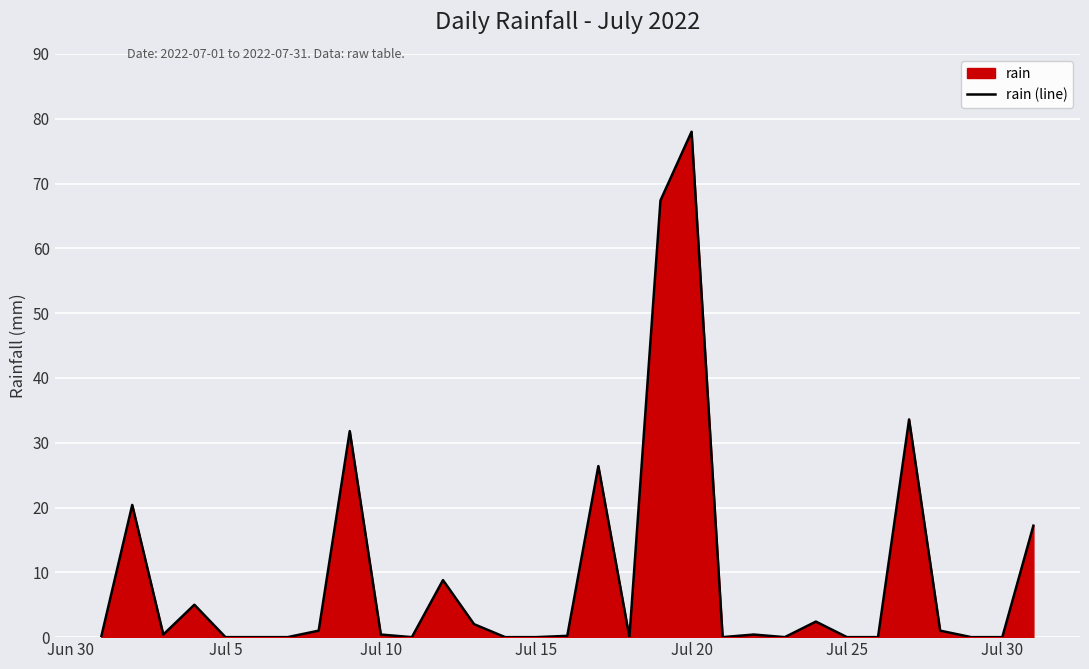

True or false: the data shows 41.4 at Jul 5.

False